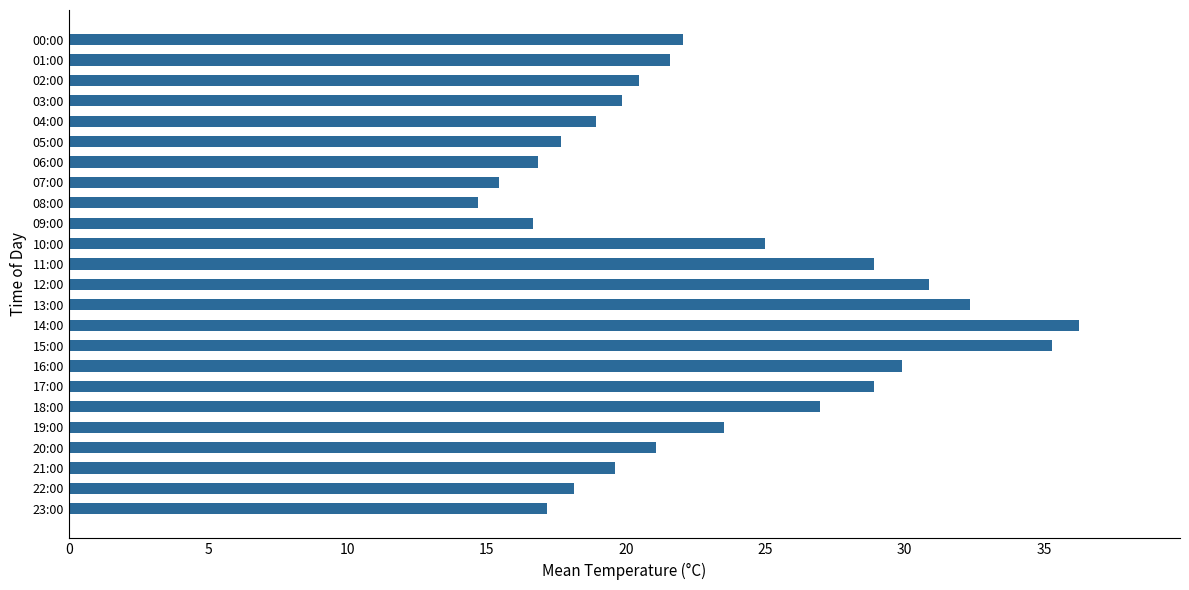

Is it true that the value at 16:00 is 16.9?

False